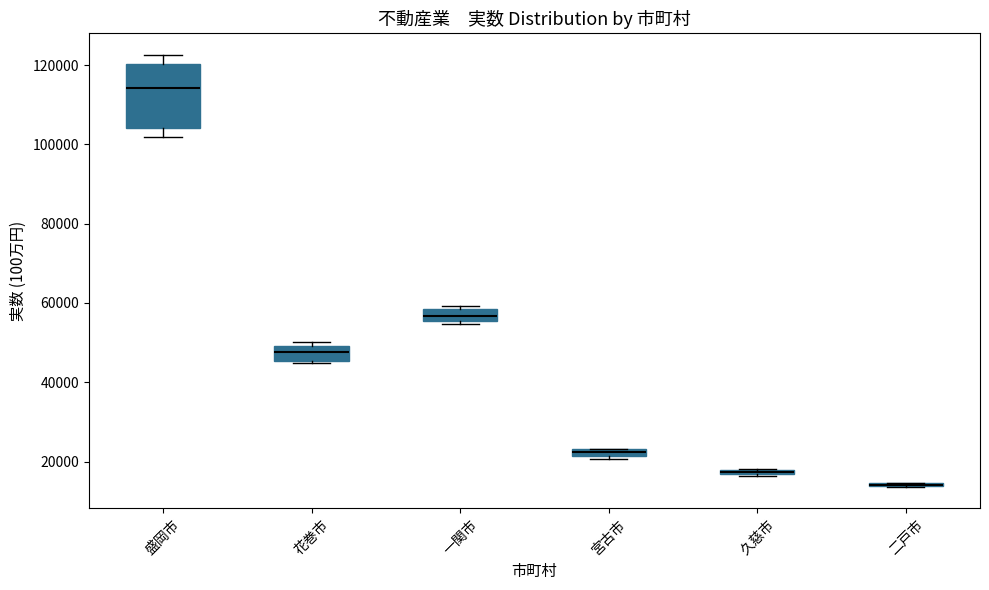

Which box is the tallest, from its lower edge to its upper edge?

盛岡市